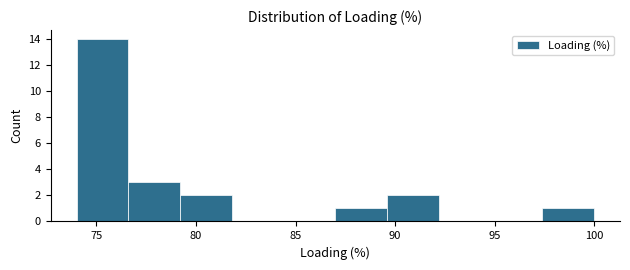

How tall is the bar that spans 74.0 to 76.6 on the x-axis? Neither the bar edges nor the heights are printed on the chart, so give them approximately, as read against the axes.

14